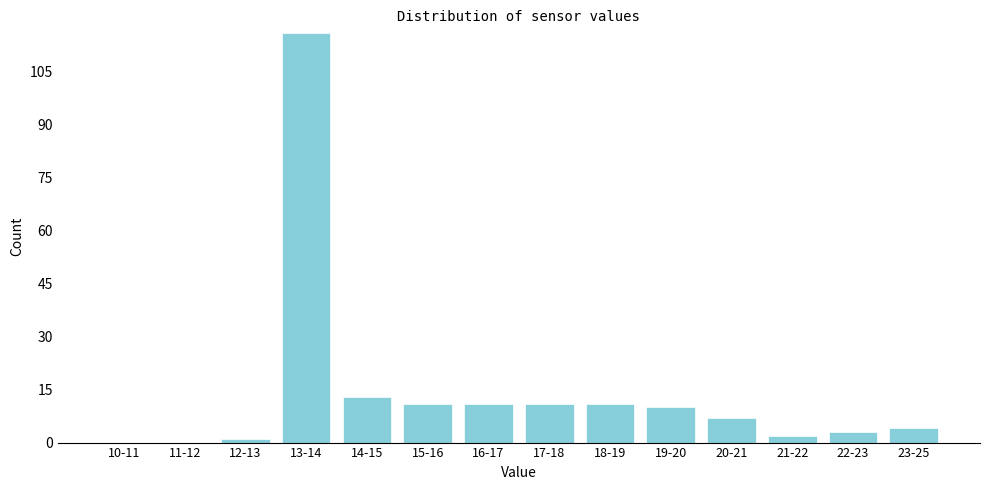

Reading left to right, transcribe all the data shown in this chart.

10-11=0	11-12=0	12-13=1	13-14=116	14-15=13	15-16=11	16-17=11	17-18=11	18-19=11	19-20=10	20-21=7	21-22=2	22-23=3	23-25=4